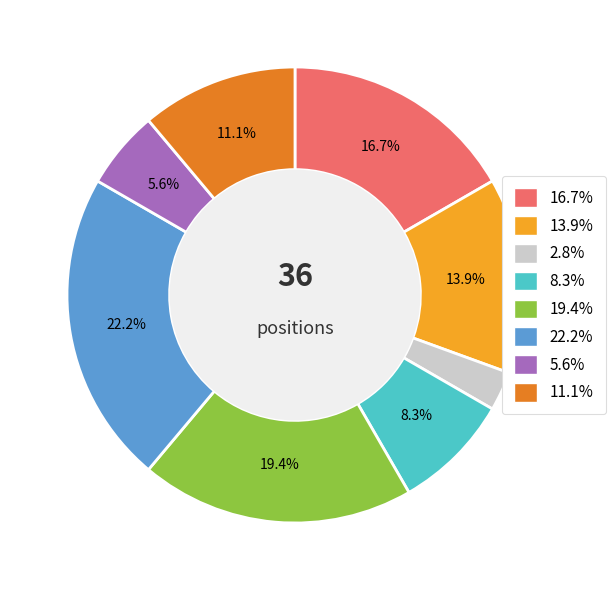

Is there any slice that represents more than half of the pie?

No